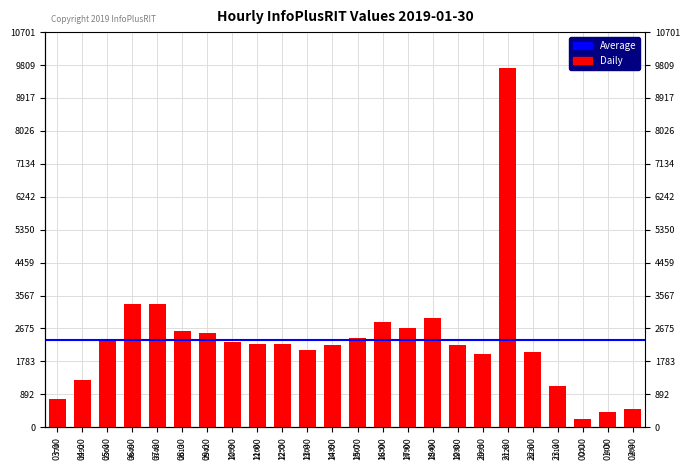

Which label corresponds to the largest value in the chart?

21:00